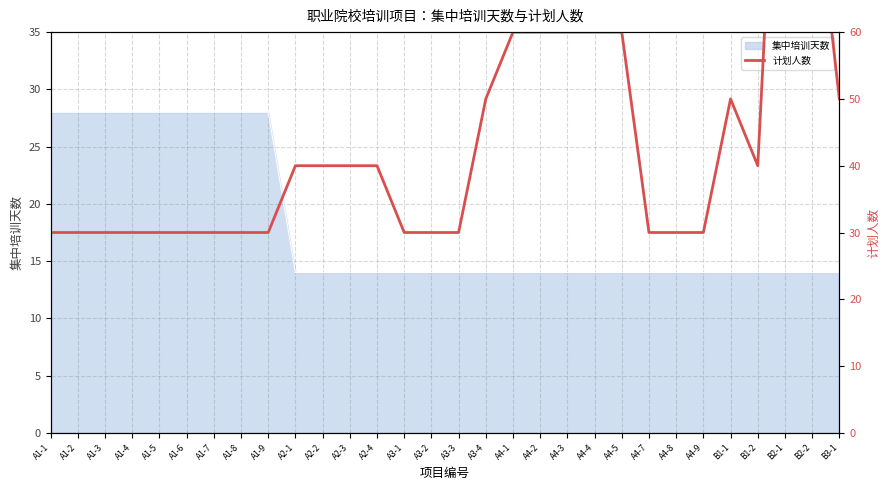

Is it true that 集中培训天数 equals 6 at A3-1?

False